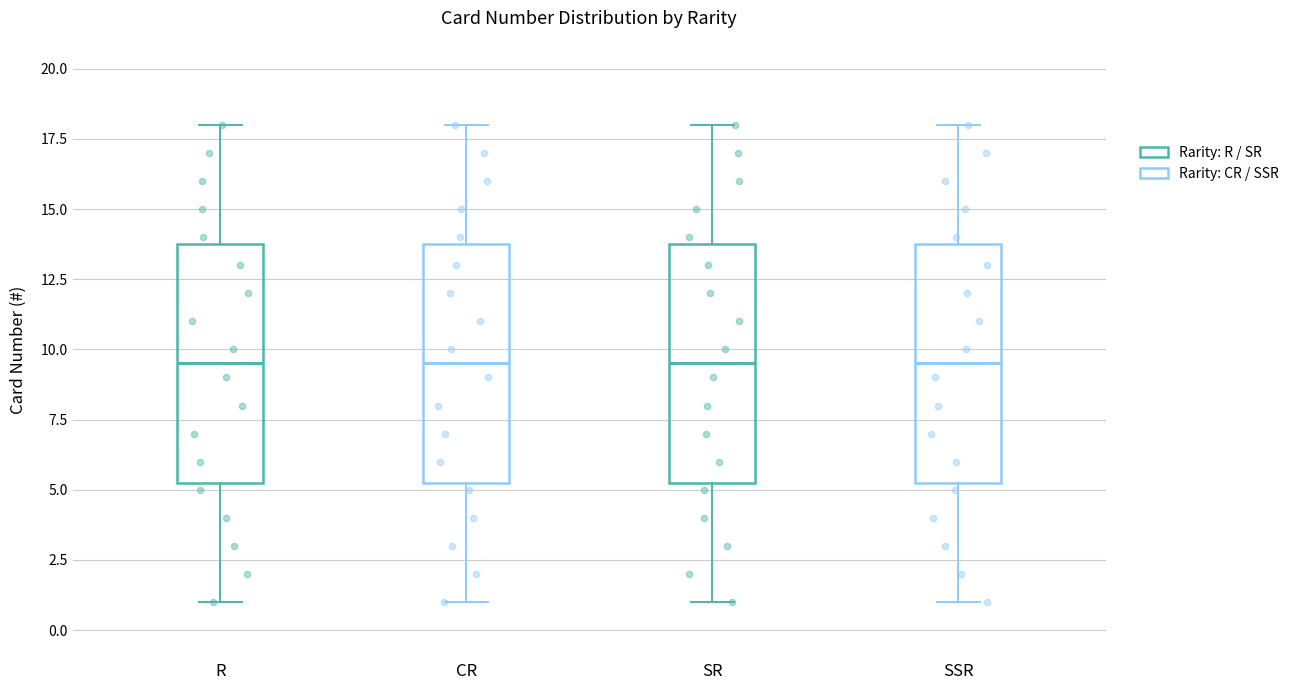

Where is the lower edge of the box for SSR on the y-axis? The values are not printed on the chart, so give them approximately, as read against the axis.

5.5